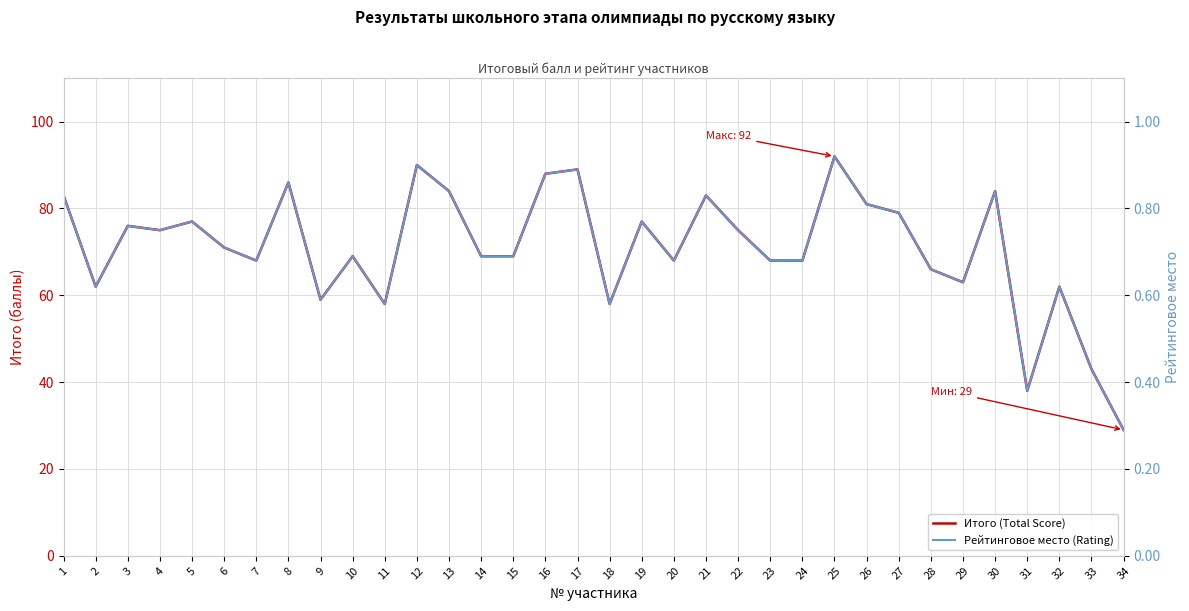

What is the value of the Итого (Total Score) point at the 19th from the left?

77.0